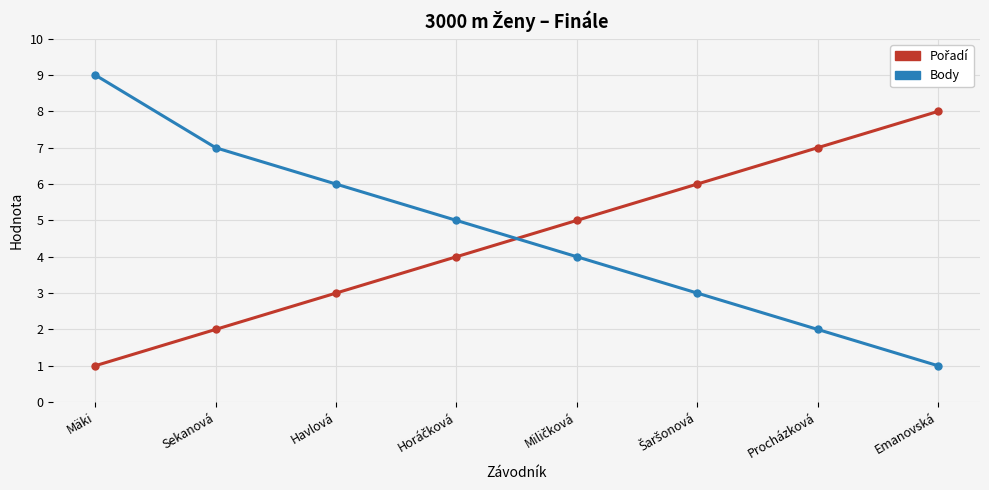

What is the smallest value displayed?

1